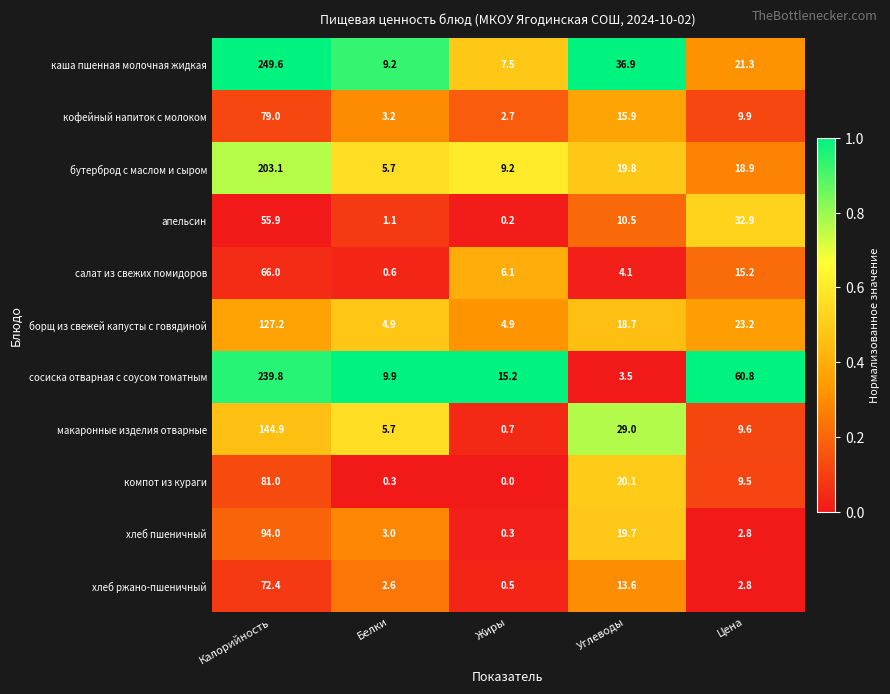

What is the difference between the second highest and minimum values in the апельсин series?

32.7